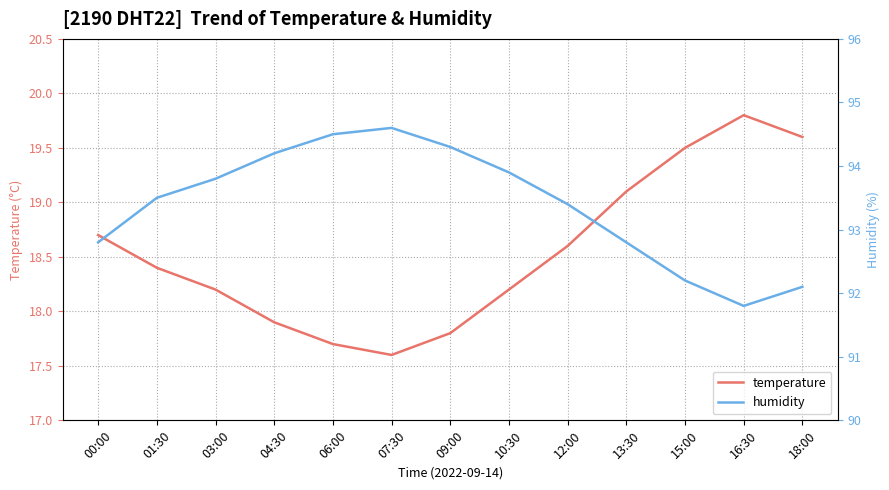

At which label is humidity closest to 93?

00:00